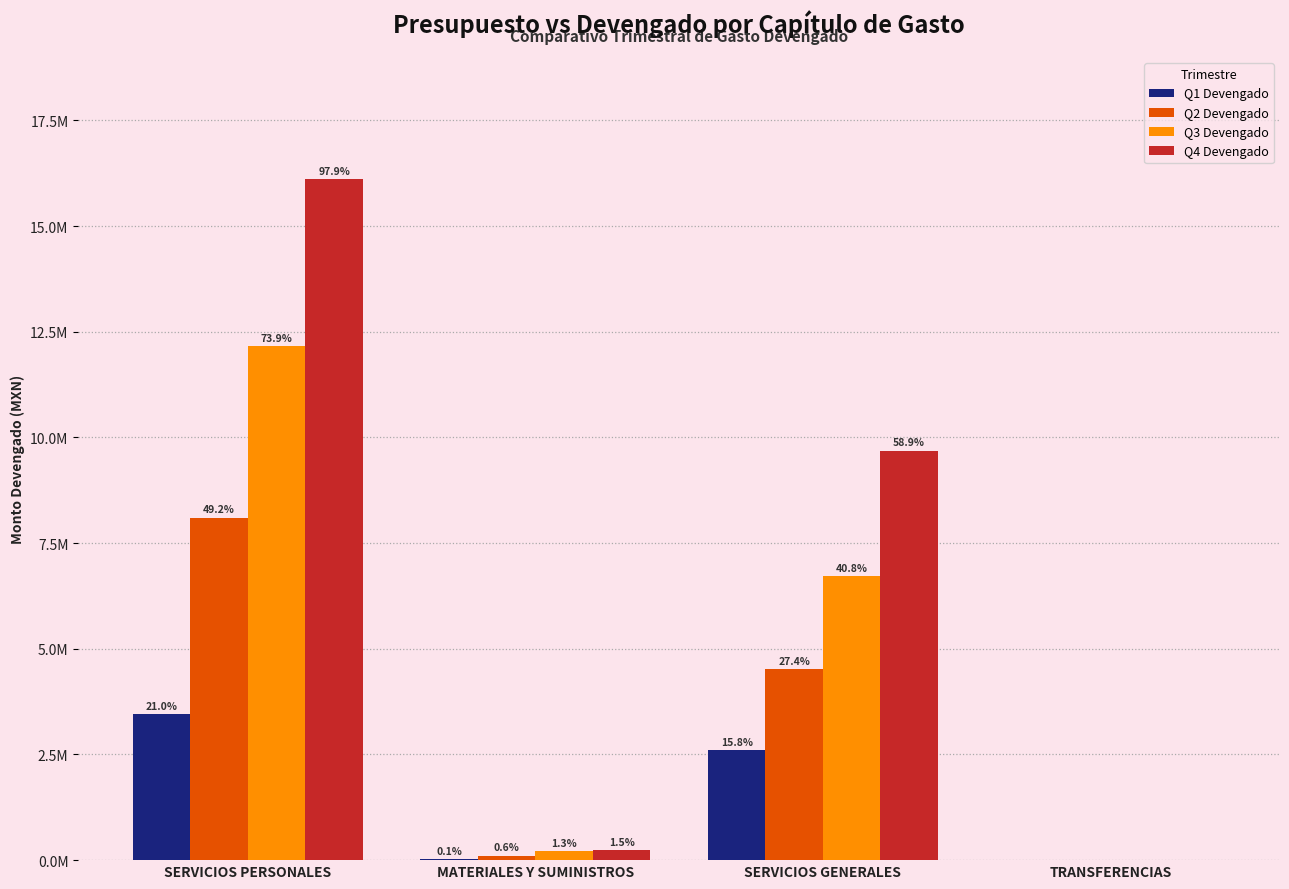

Which has a higher value, SERVICIOS PERSONALES or MATERIALES Y SUMINISTROS?

SERVICIOS PERSONALES